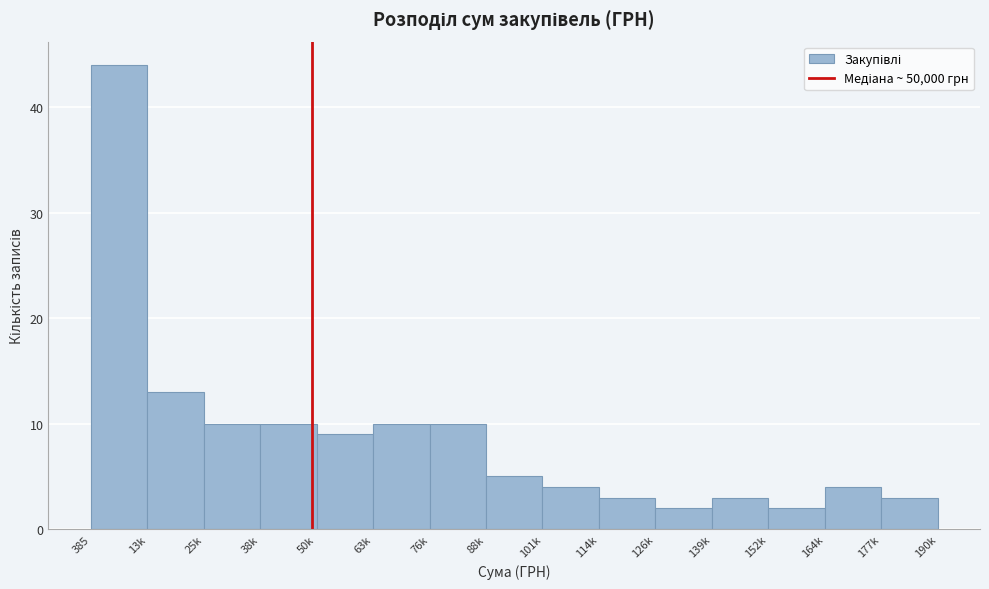

Reading left to right, list all the values displayed in this chart.

44	13	10	10	9	10	10	5	4	3	2	3	2	4	3